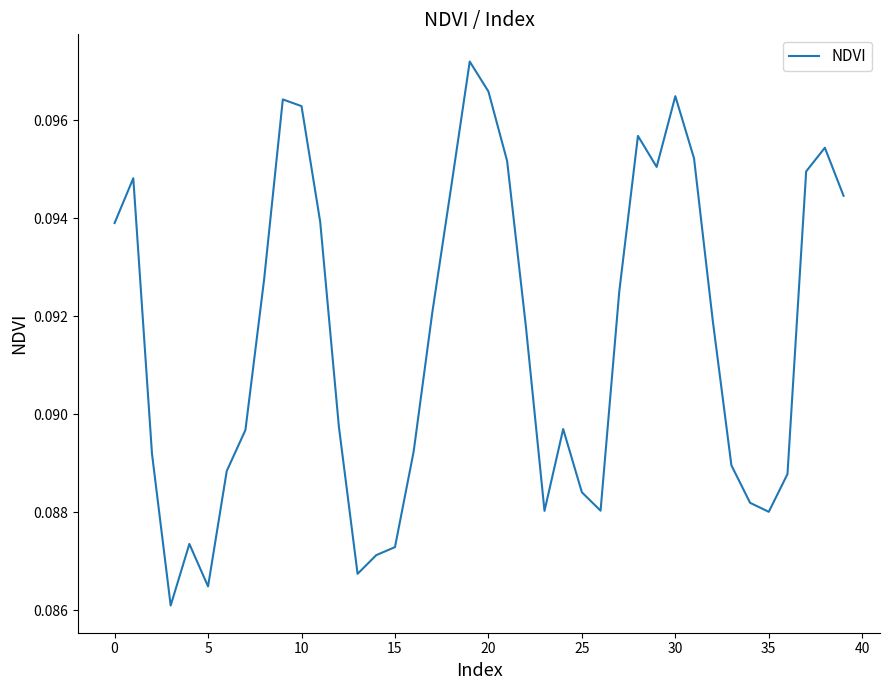

How many lines are shown in the chart?

1